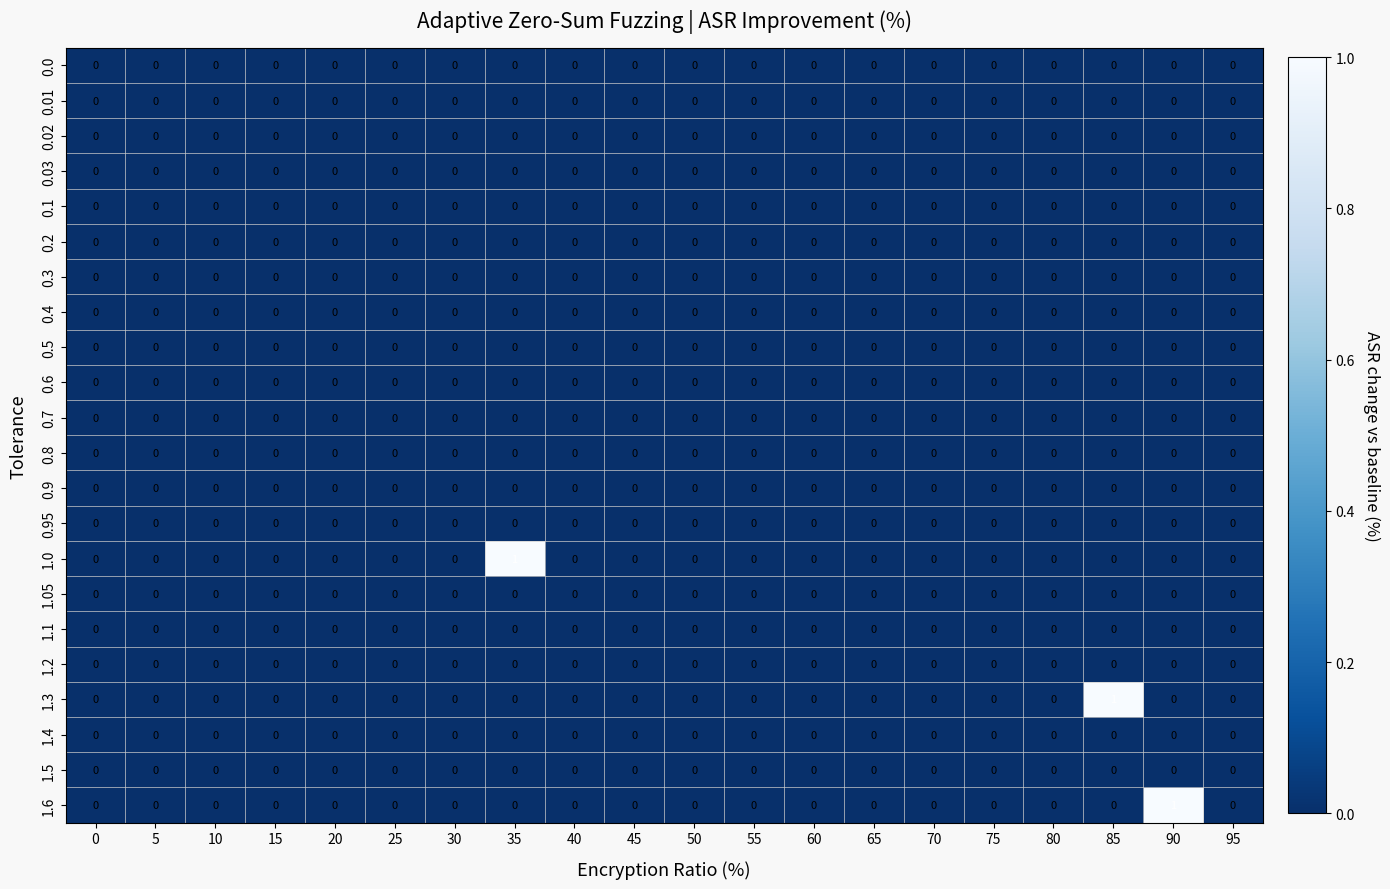

The 1.1 series shows 0 at 95. True or false?

True